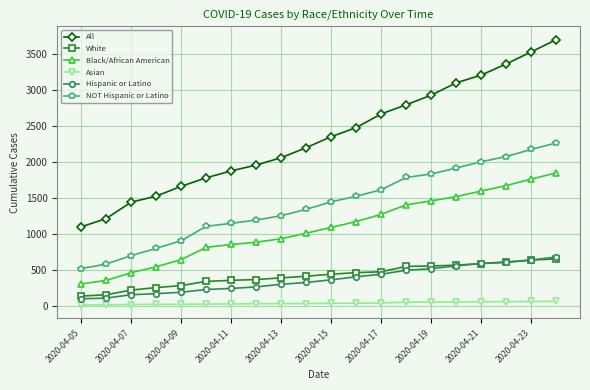

True or false: White and All intersect in this chart.

False